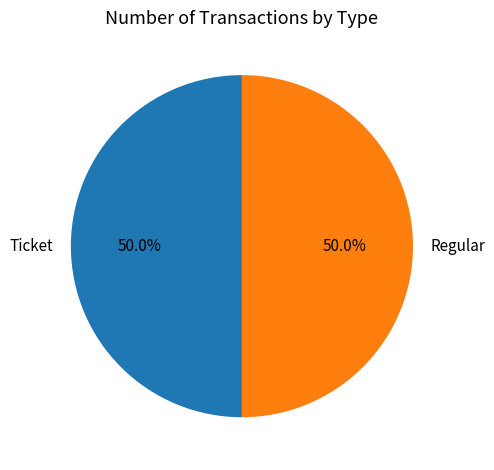

Approximately how many times larger is the value at Ticket compared to Regular?

1.0